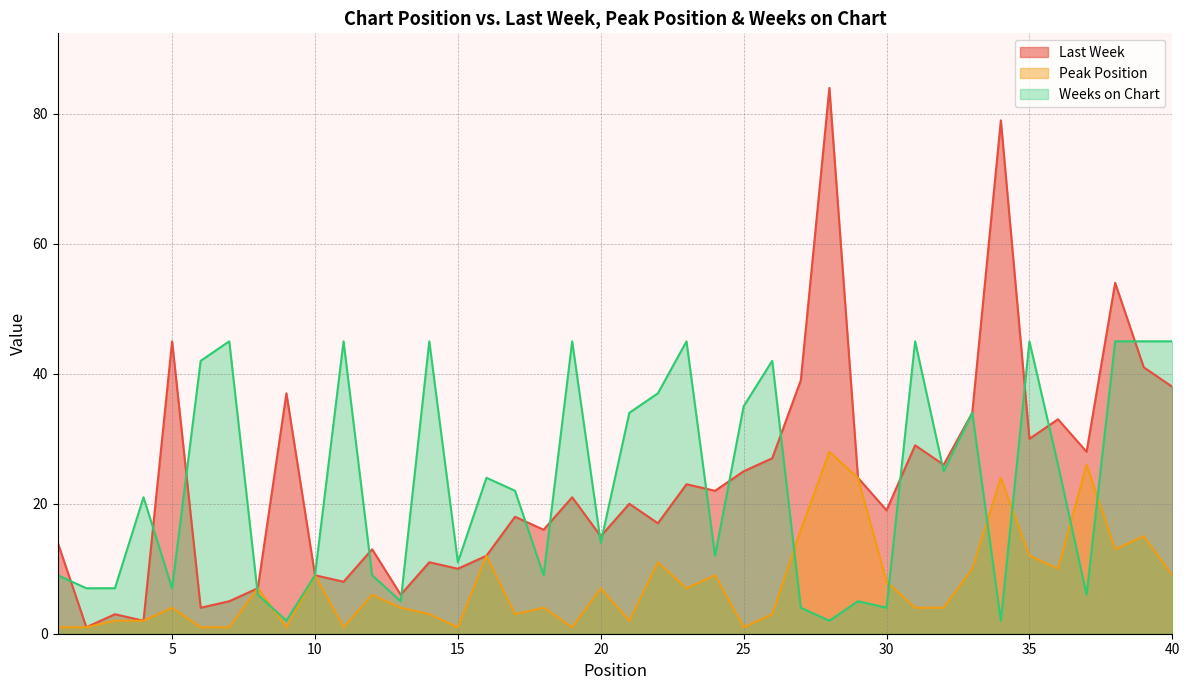

Reading left to right, what are all the values shown in this chart?

Last Week: 14	1	3	2	45	4	5	7	37	9	8	13	6	11	10	12	18	16	21	15	20	17	23	22	25	27	39	84	24	19	29	26	34	79	30	33	28	54	41	38
Peak Position: 1	1	2	2	4	1	1	7	1	9	1	6	4	3	1	12	3	4	1	7	2	11	7	9	1	3	16	28	24	8	4	4	10	24	12	10	26	13	15	9
Weeks on Chart: 9	7	7	21	7	42	45	6	2	9	45	9	5	45	11	24	22	9	45	14	34	37	45	12	35	42	4	2	5	4	45	25	34	2	45	26	6	45	45	45